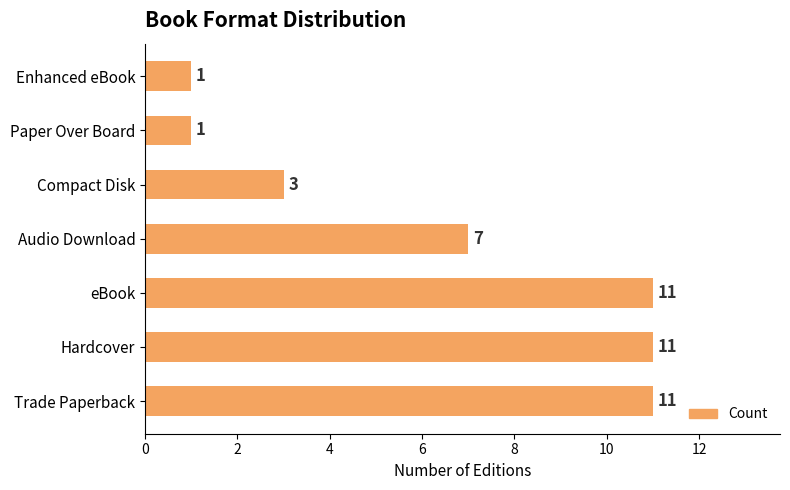

Count the number of data series in this chart.

1